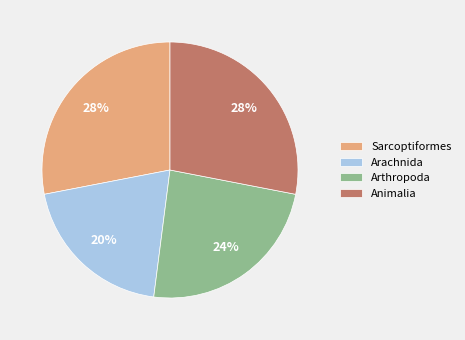

To the nearest percent, what is the difference between the Arthropoda and Animalia slice percentages?

4%